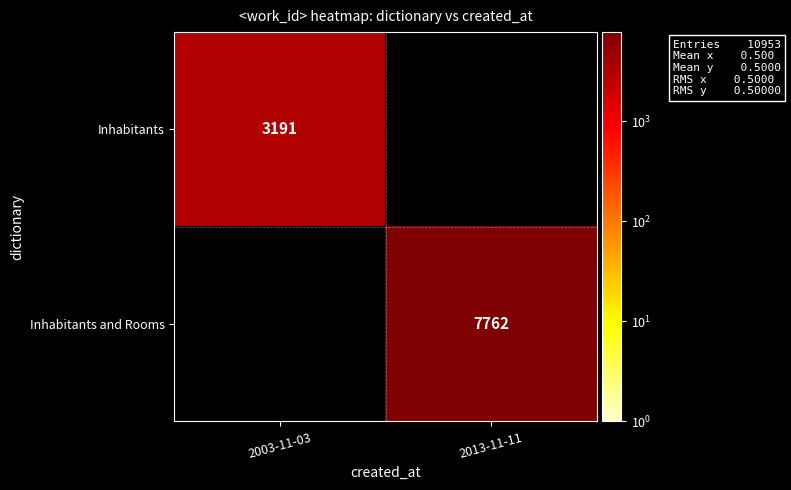

Which label corresponds to the smallest value in the chart?

2013-11-11